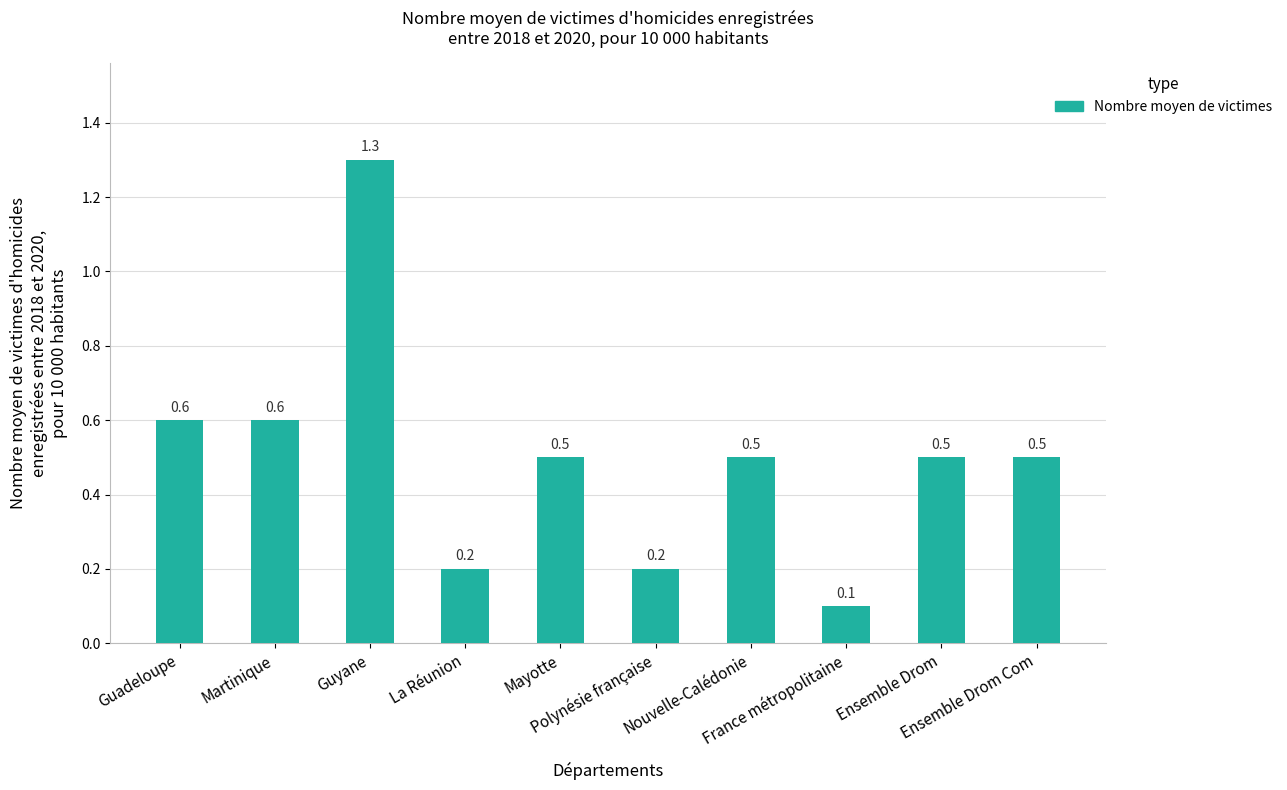

How many categories are shown in the chart?

10